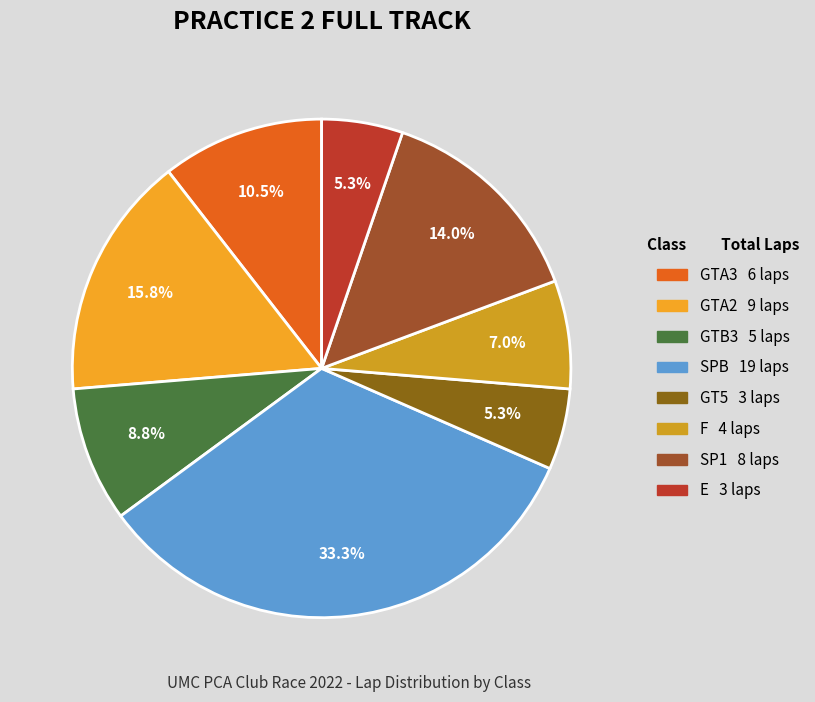

Combined, what portion of the pie is GTA2 and SPB?

49.1%